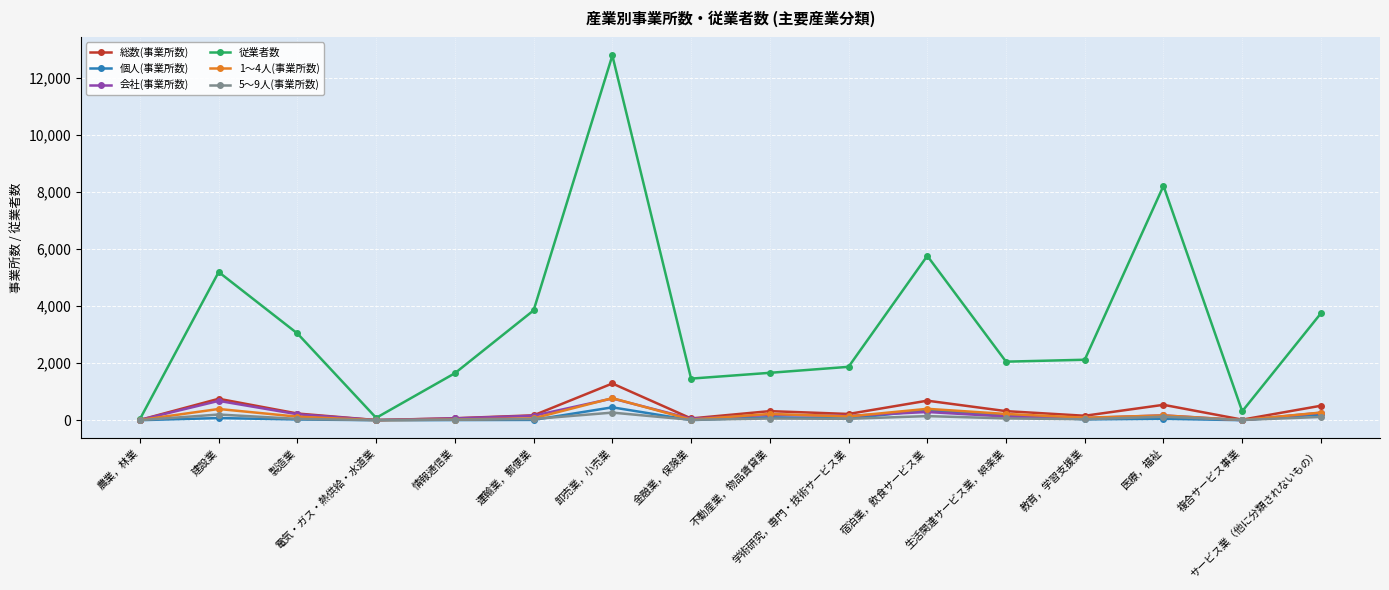

Which series has the largest total across all categories?

従業者数